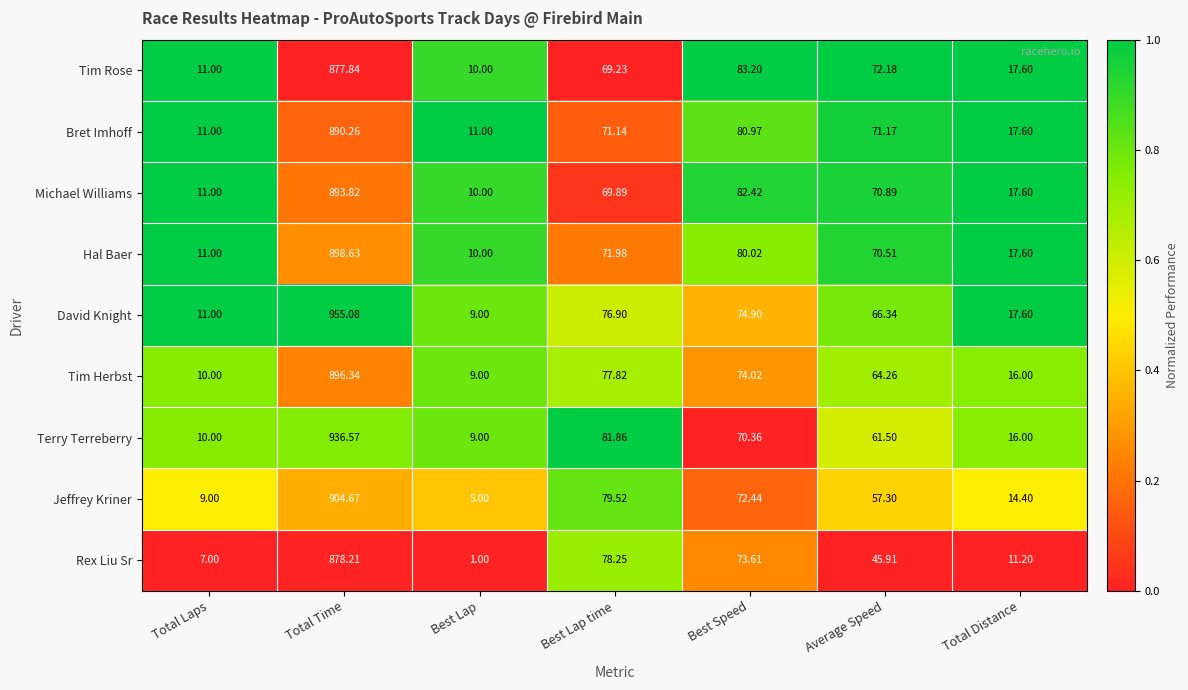

At which label is Tim Rose closest to 443?

Best Speed